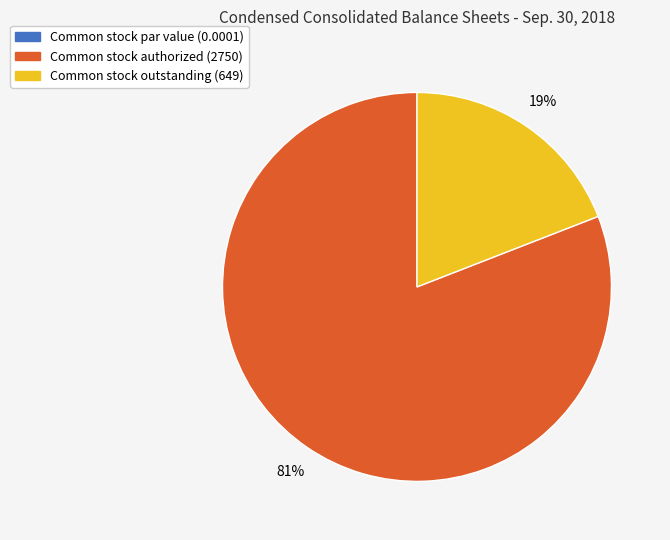

Which category has the biggest portion of the pie?

Common stock authorized (2750)